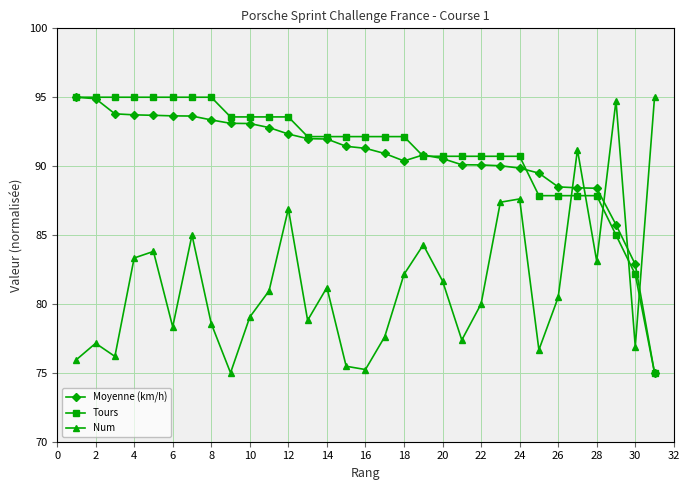

How many categories are shown in the chart?

31